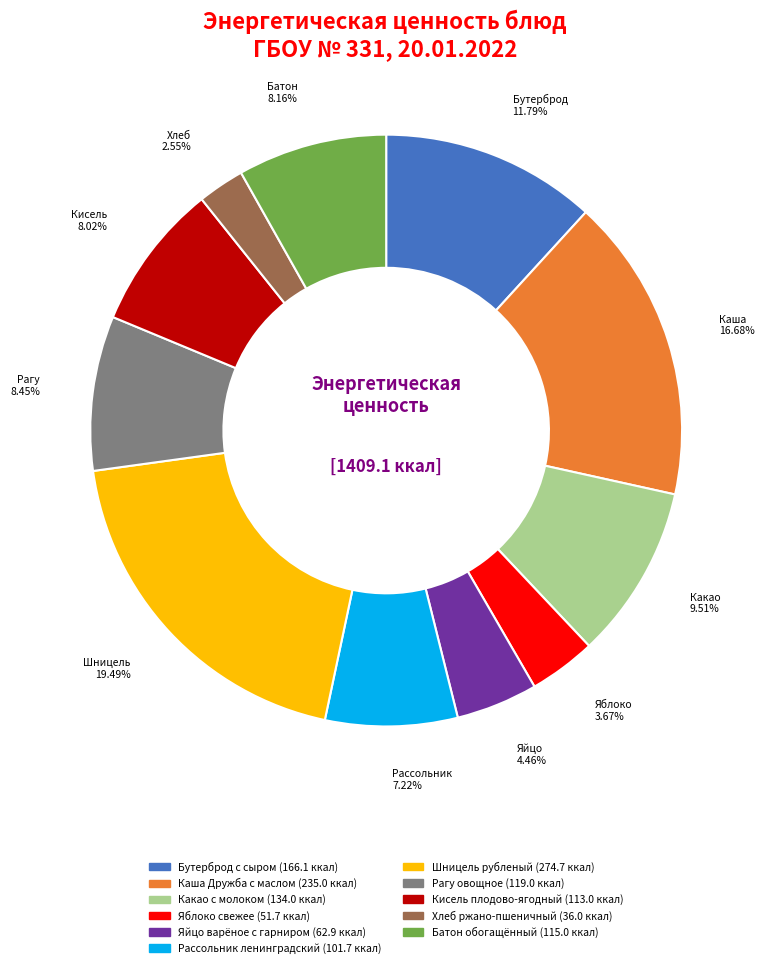

Count the number of slices in the pie.

11